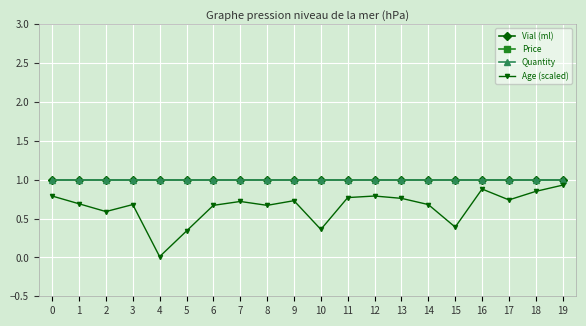

What is the total value across all series at 17?

252.7